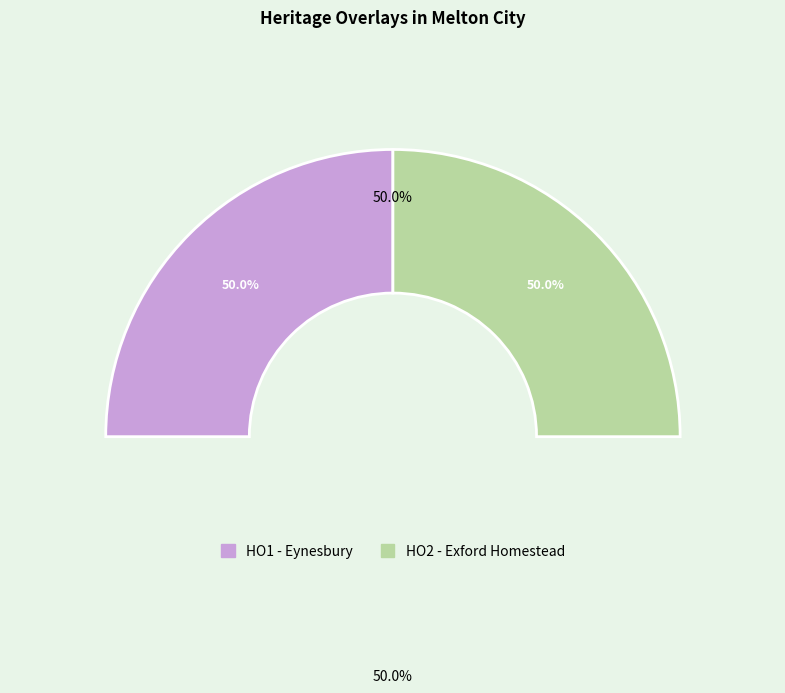

Combined, what portion of the pie is HO1 - Eynesbury and HO2 - Exford Homestead?

100.0%